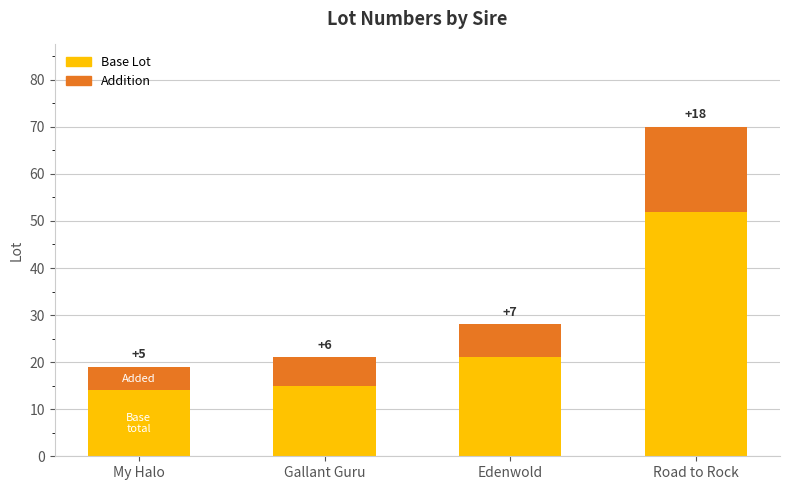

Which category has the lowest value in the Base Lot series?

My Halo